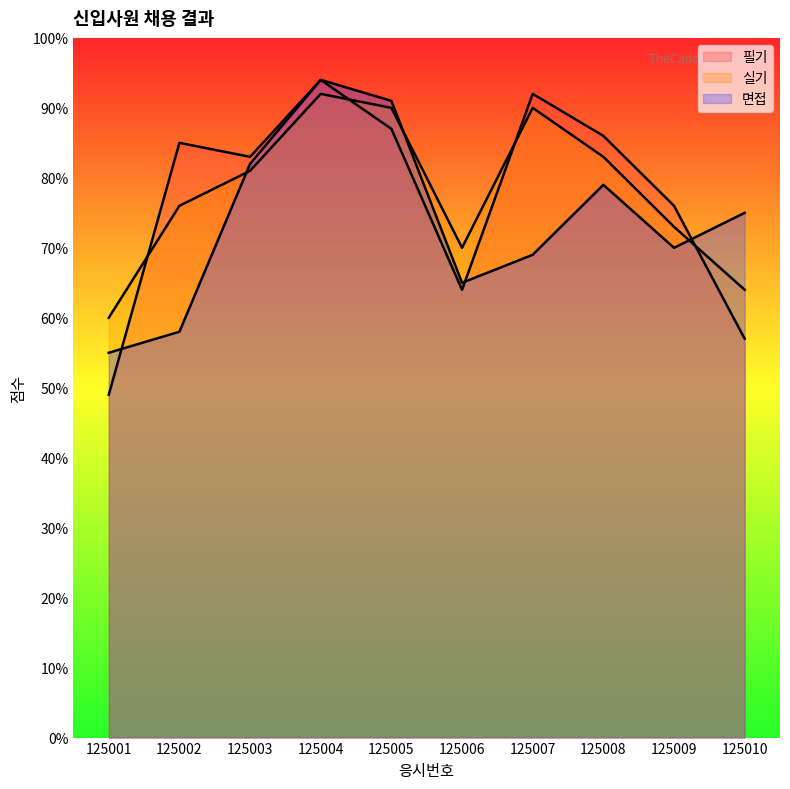

What is the difference between the maximum and second lowest values in the 필기 series?

37